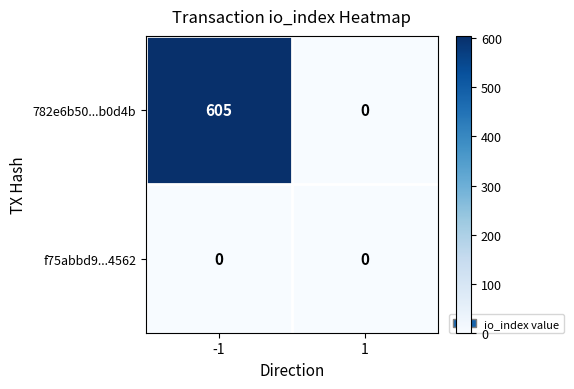

Which series has the largest total across all categories?

782e6b50...b0d4b